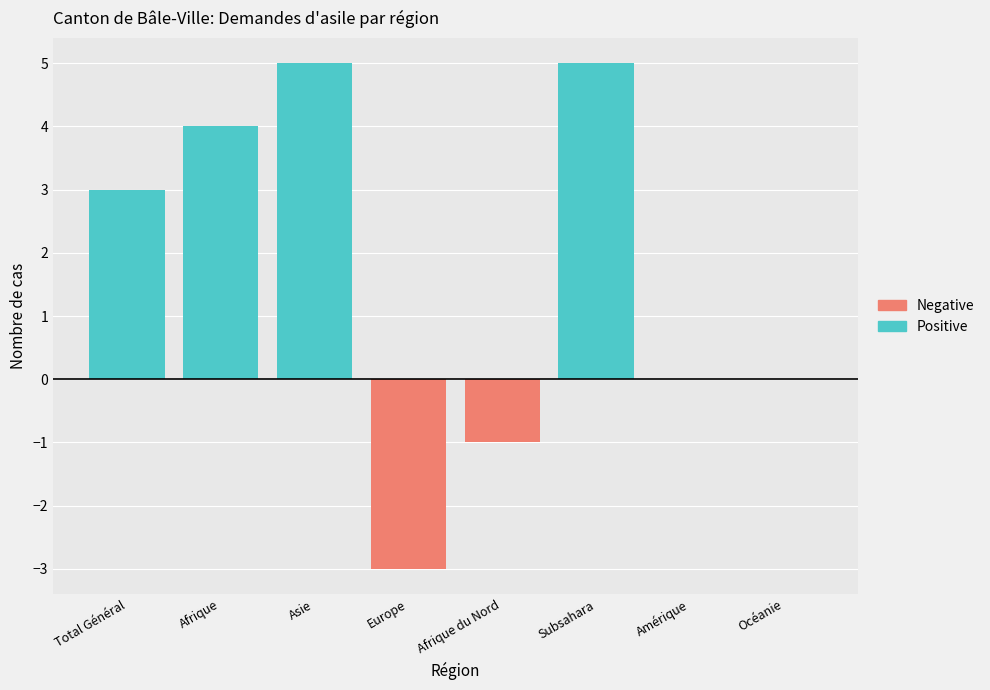

How many data points does each series have?

8